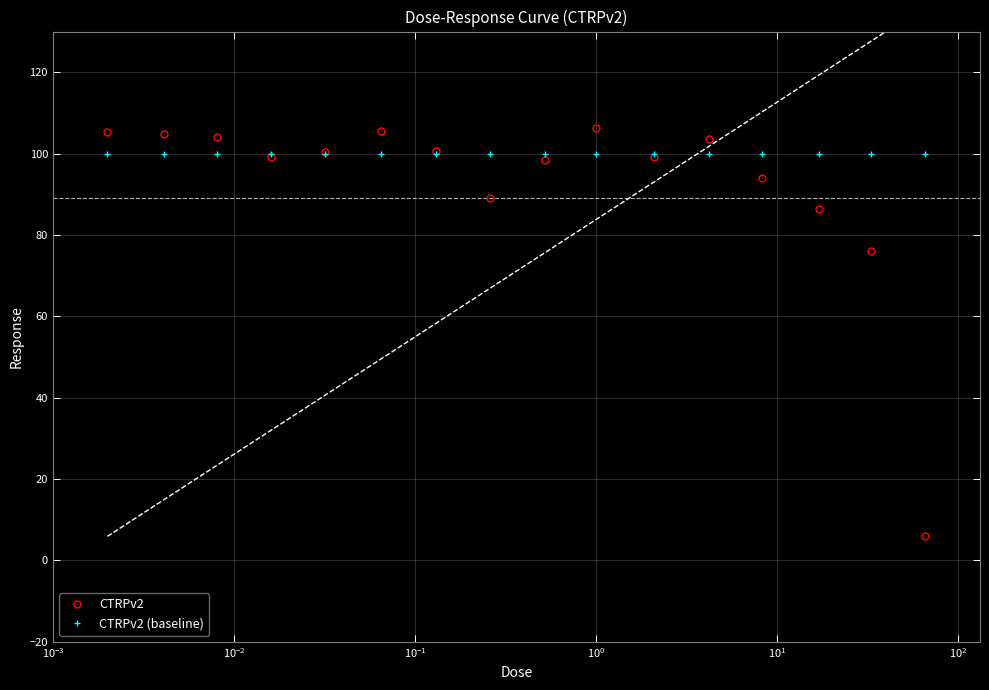

What is the maximum value for CTRPv2?

106.3